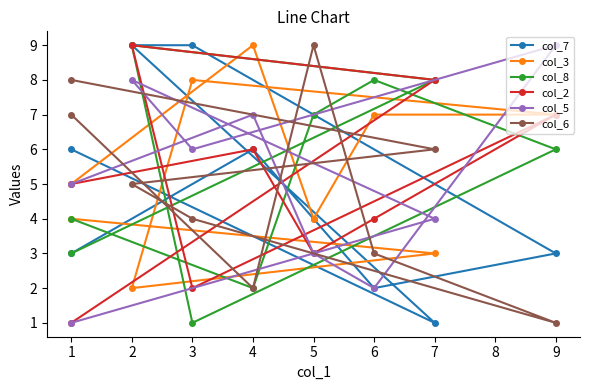

Reading left to right, what are all the values shown in this chart?

col_7: 6	1	9	9	3	2	4	6	3
col_3: 4	3	2	8	7	7	4	9	5
col_8: 3	8	9	1	6	8	7	2	4
col_2: 1	8	9	2	7	4	3	6	5
col_5: 1	4	8	6	9	2	3	7	5
col_6: 8	6	5	4	1	3	9	2	7